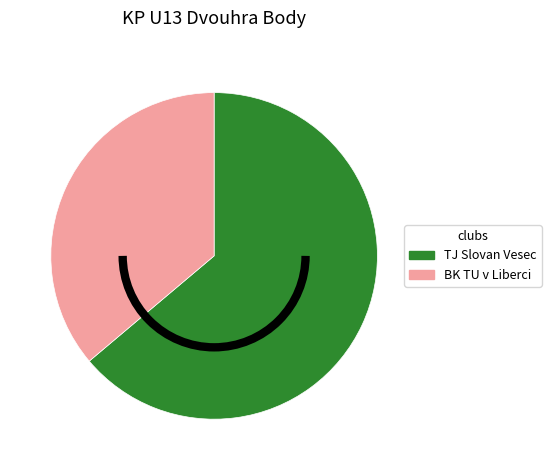

Is there a majority slice in this chart?

Yes